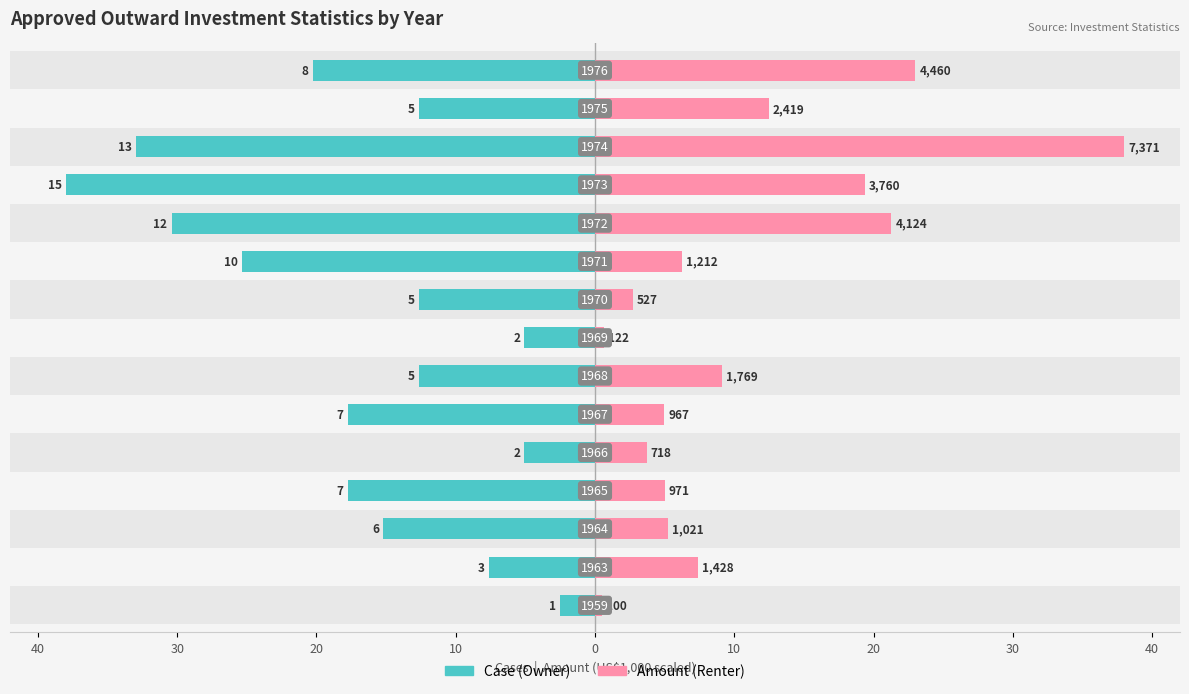

Which series has the largest range (max minus min)?

Amount (Renter)